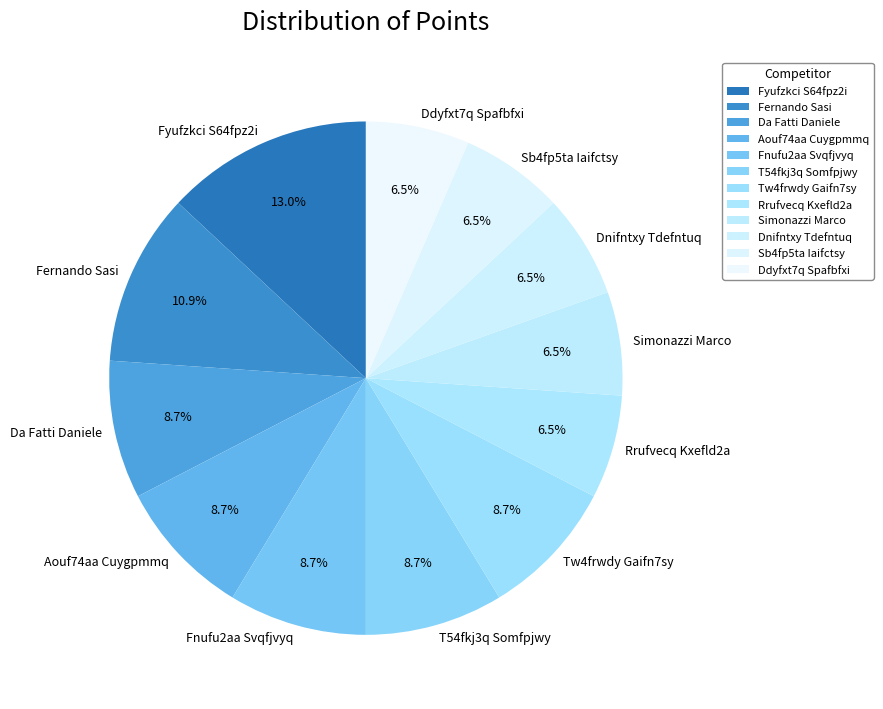

What percentage is NOT represented by Sb4fp5ta Iaifctsy?

93.5%